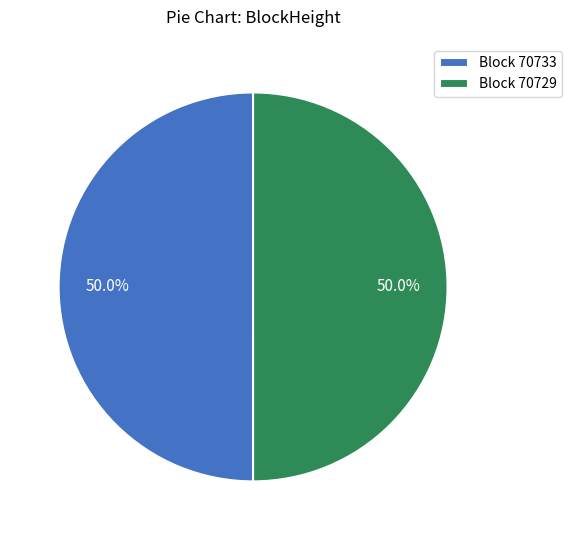

What is the total percentage of Block 70729 and Block 70733?

100.0%